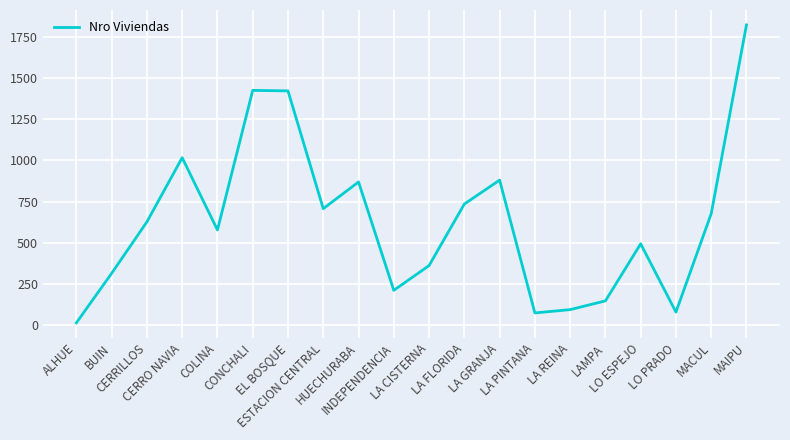

Where is the data nearest to the value 918?

LA GRANJA